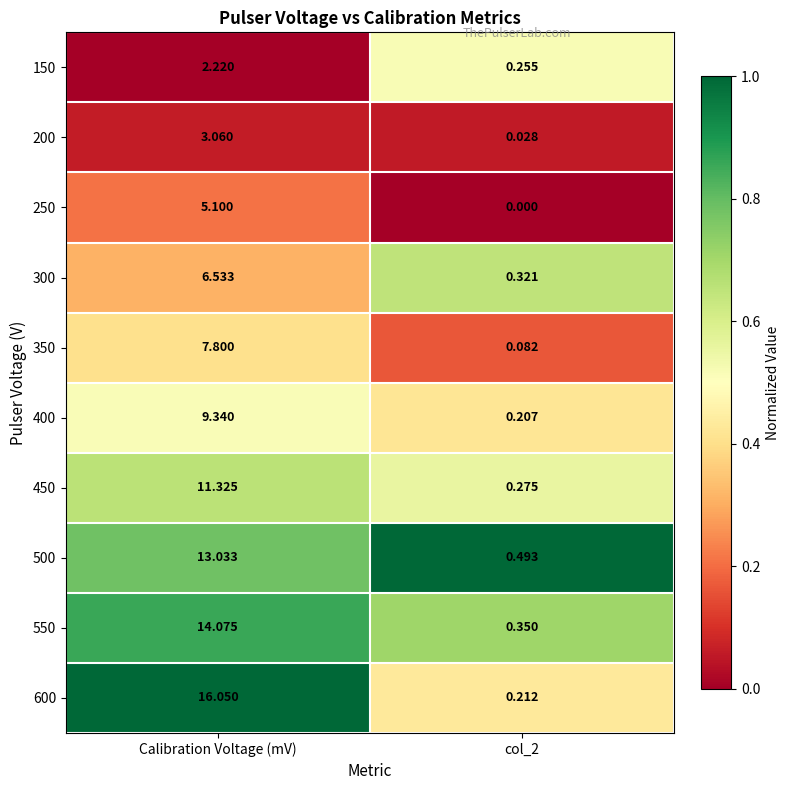

At which label does 300 reach its peak?

Calibration Voltage (mV)